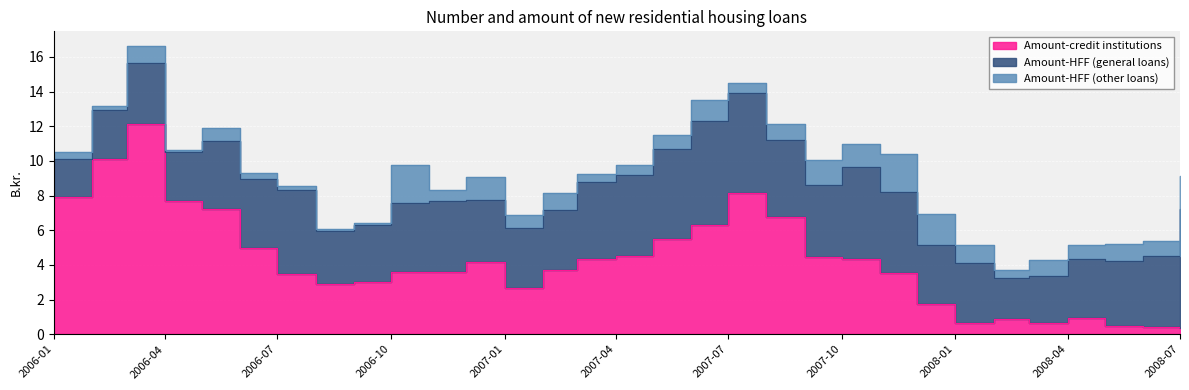

Where is the first local minimum for Amount-HFF (other loans)?

2006-02-01